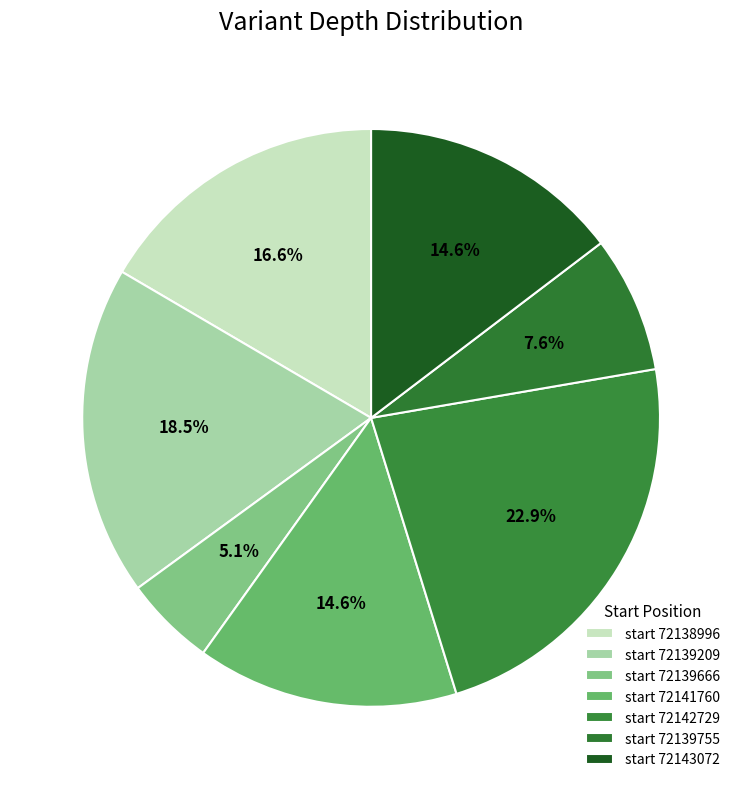

To the nearest percent, what is the average slice percentage?

14%